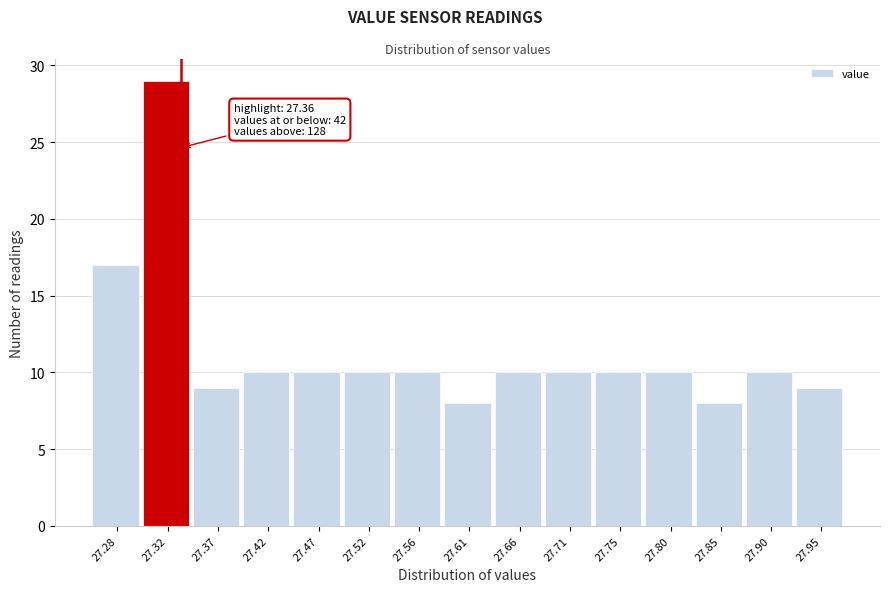

Reading left to right, extract all data points from this chart.

27.28=17	27.32=29	27.37=9	27.42=10	27.47=10	27.52=10	27.56=10	27.61=8	27.66=10	27.71=10	27.75=10	27.80=10	27.85=8	27.90=10	27.95=9